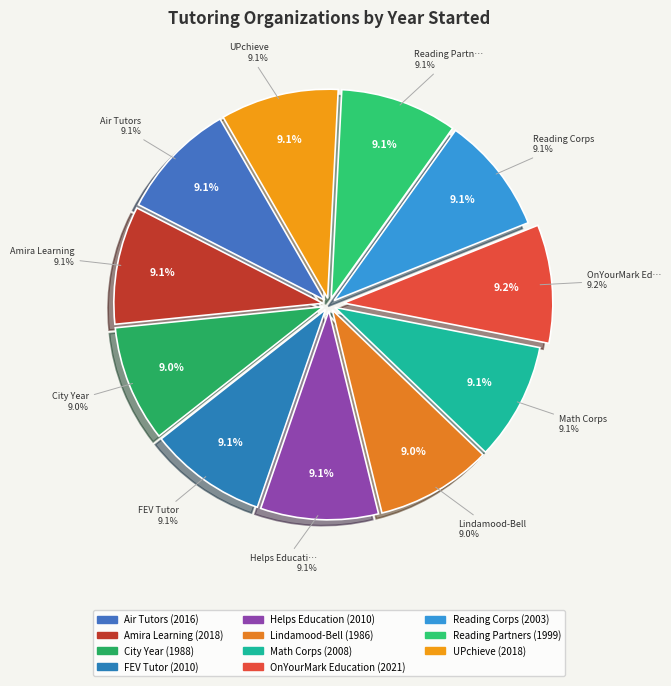

To the nearest percent, what is the combined percentage of Air Tutors and UPchieve?

18%